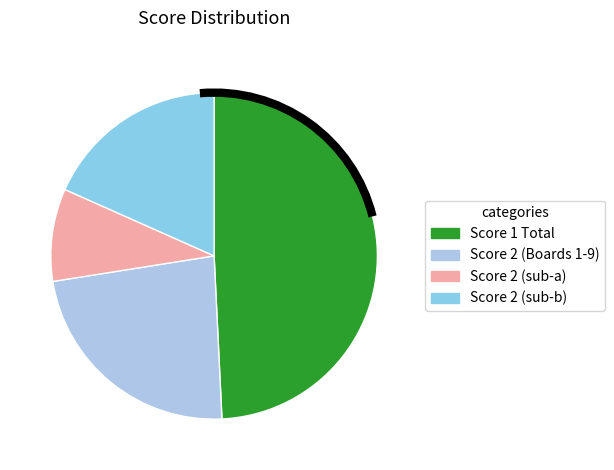

Count the number of slices in the pie.

4